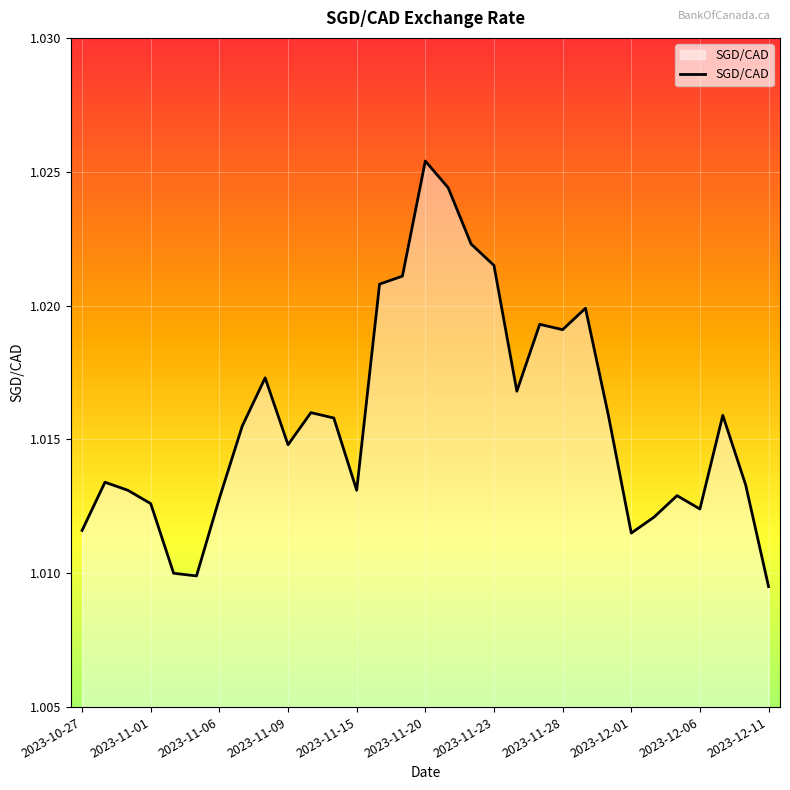

Does the chart have visible grid lines?

Yes